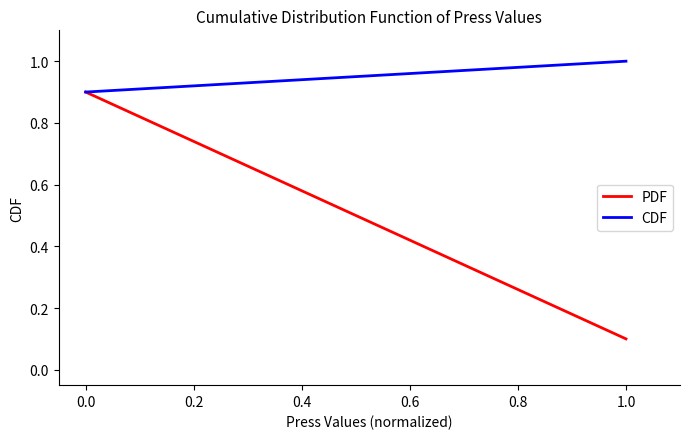

What value does the CDF series have at 0.0?

0.9